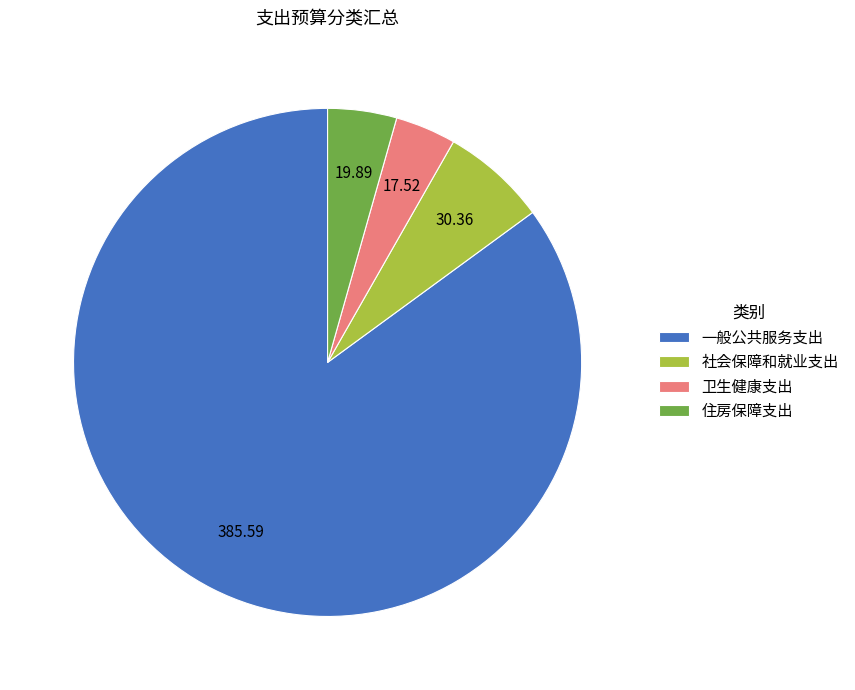

Is the sum of 一般公共服务支出 and 社会保障和就业支出 greater than half?

Yes